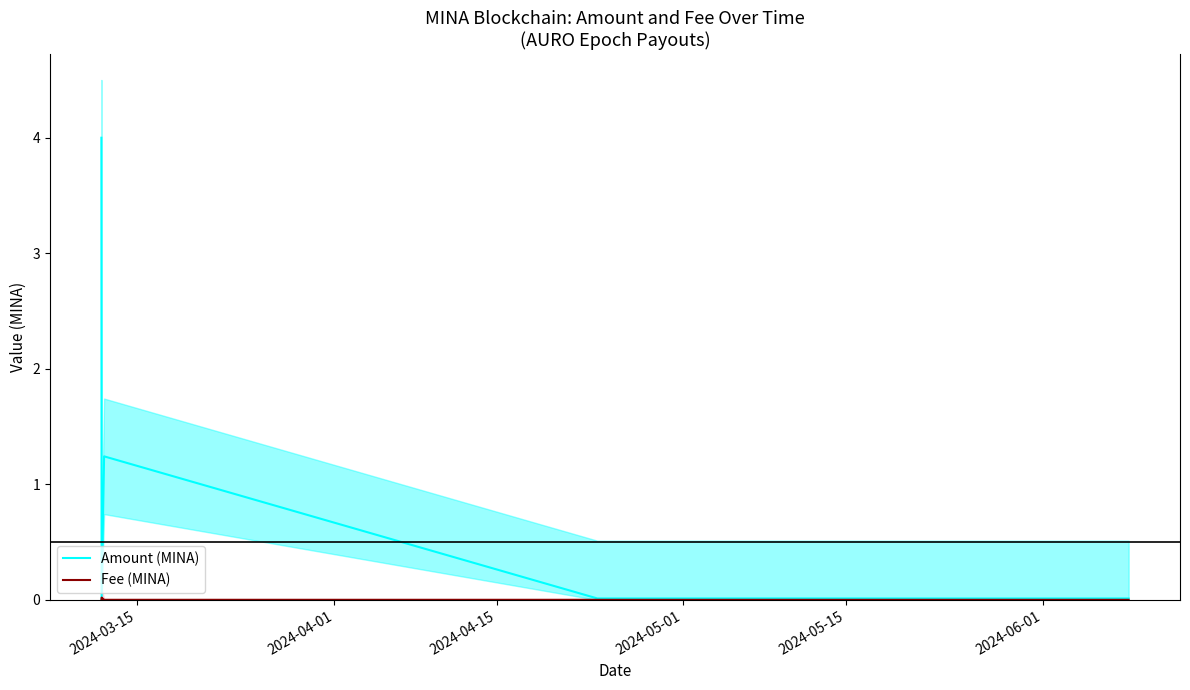

True or false: Amount (MINA) has more than 2 interior local peaks.

False